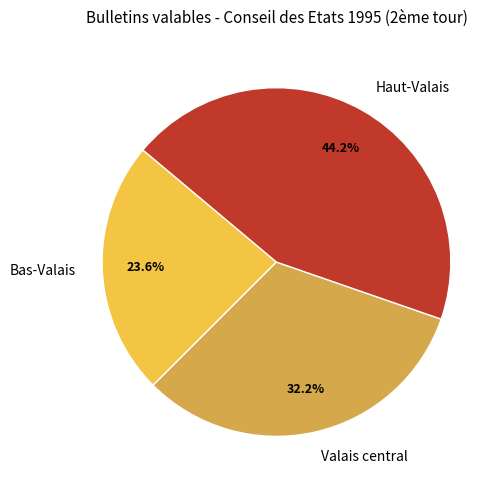

Is the sum of Bas-Valais and Valais central greater than half?

Yes